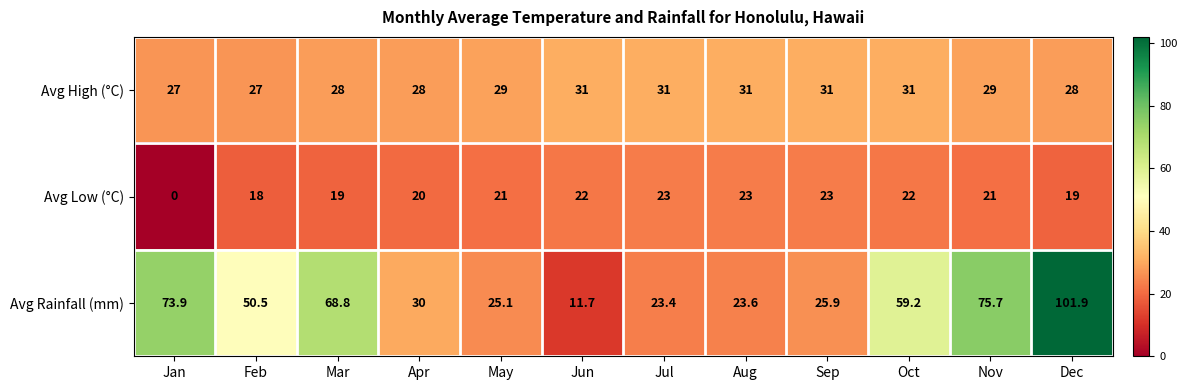

At how many categories does at least one series exceed 42?

6